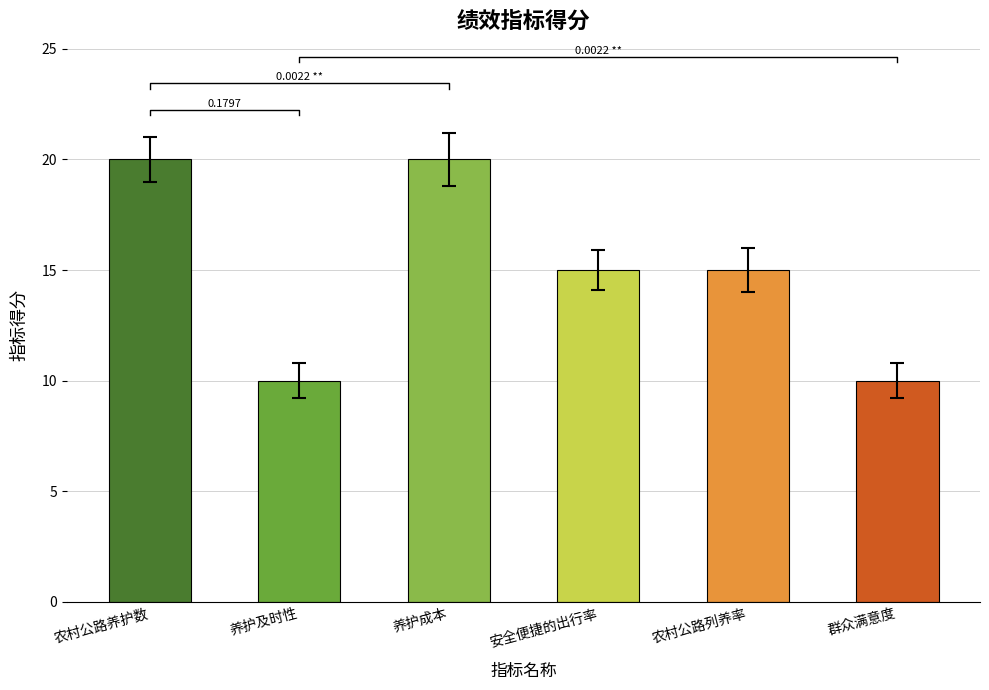

What is the greatest value displayed?

20